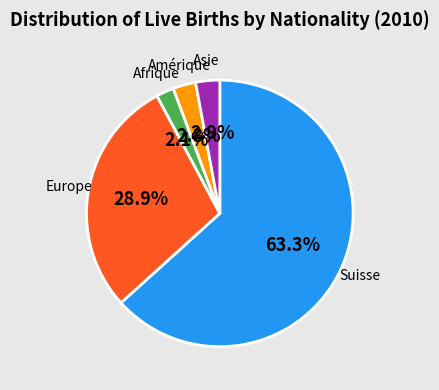

Is there a majority slice in this chart?

Yes